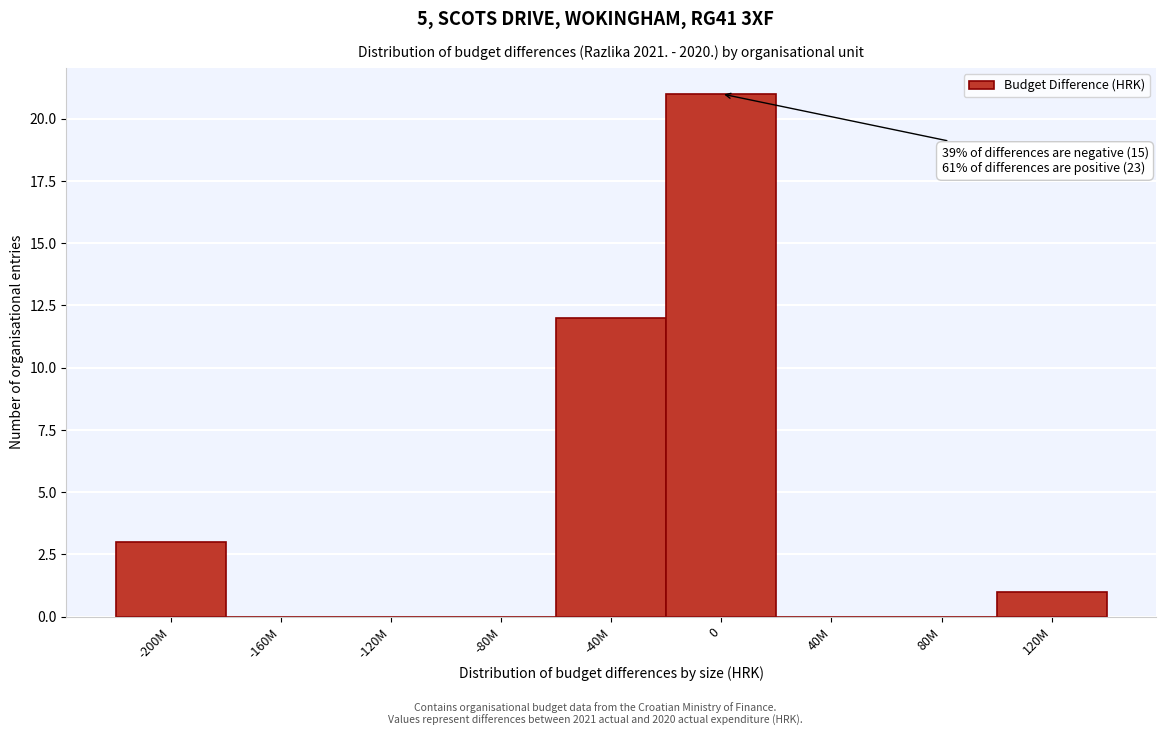

Reading right to left, list all the values displayed in this chart.

120M=1	80M=0	40M=0	0=21	-40M=12	-80M=0	-120M=0	-160M=0	-200M=3